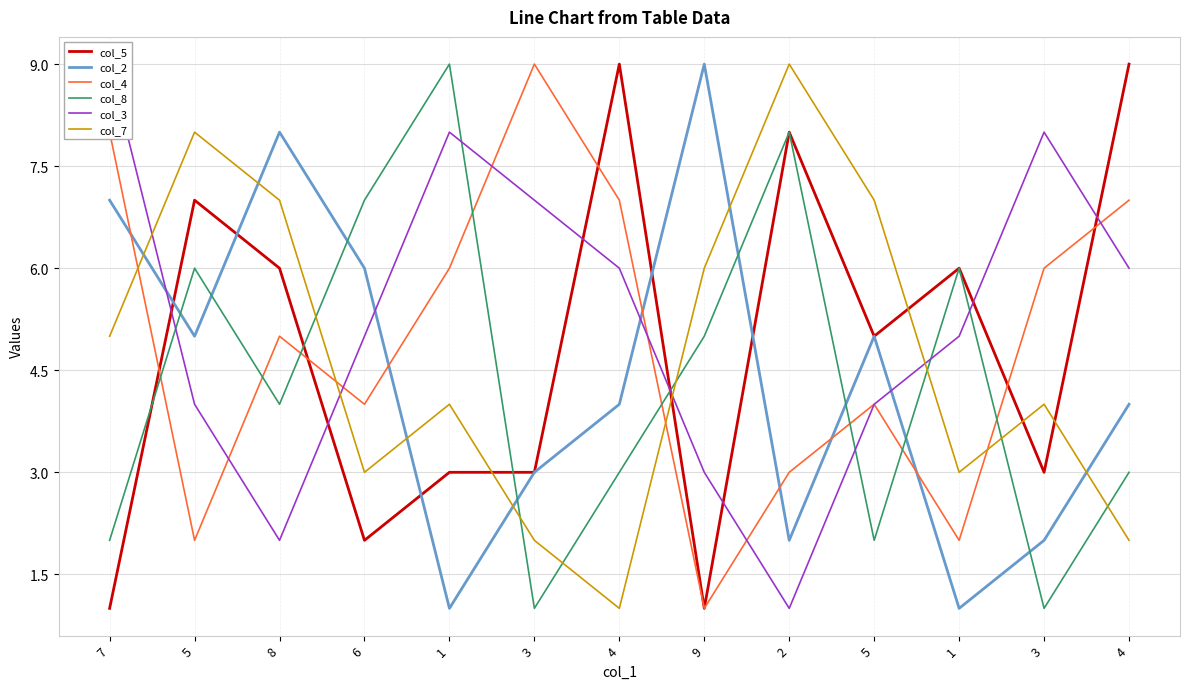

What is the minimum value shown in the chart?

1